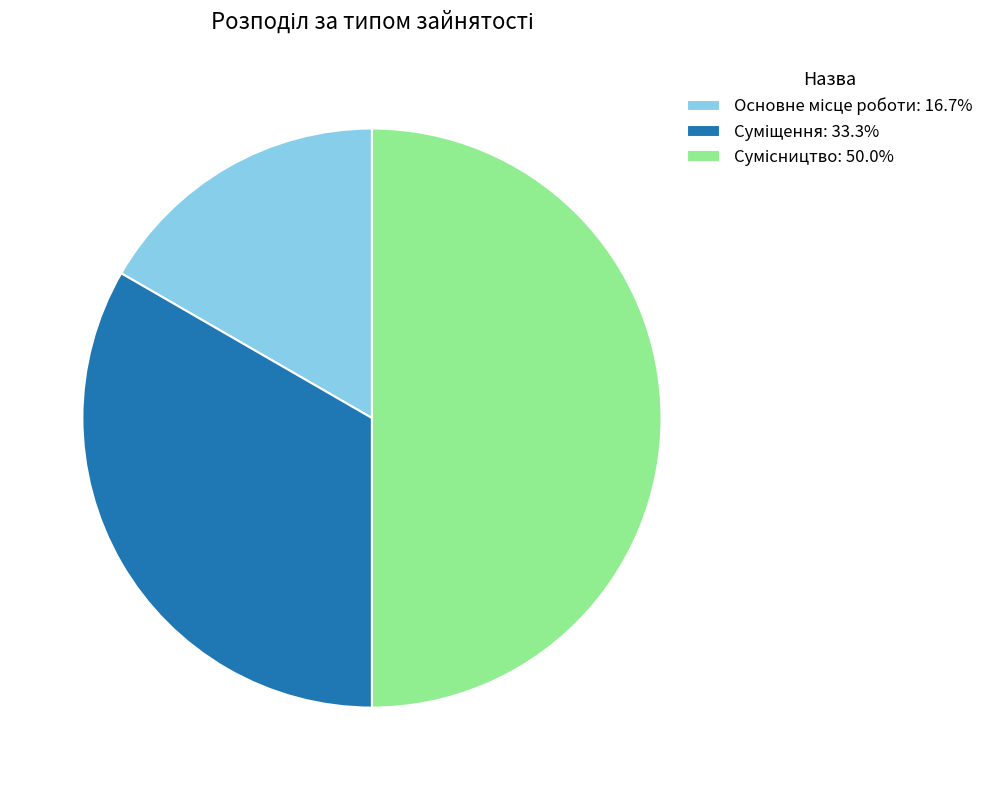

Count the number of slices in the pie.

3